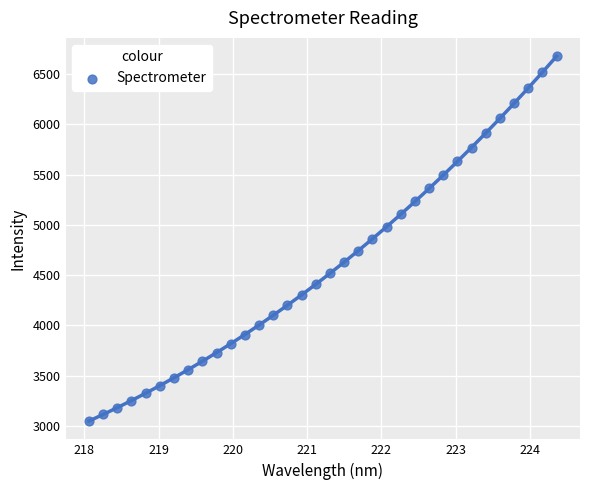

What is the range of Y values (max minus min)?

3630.3